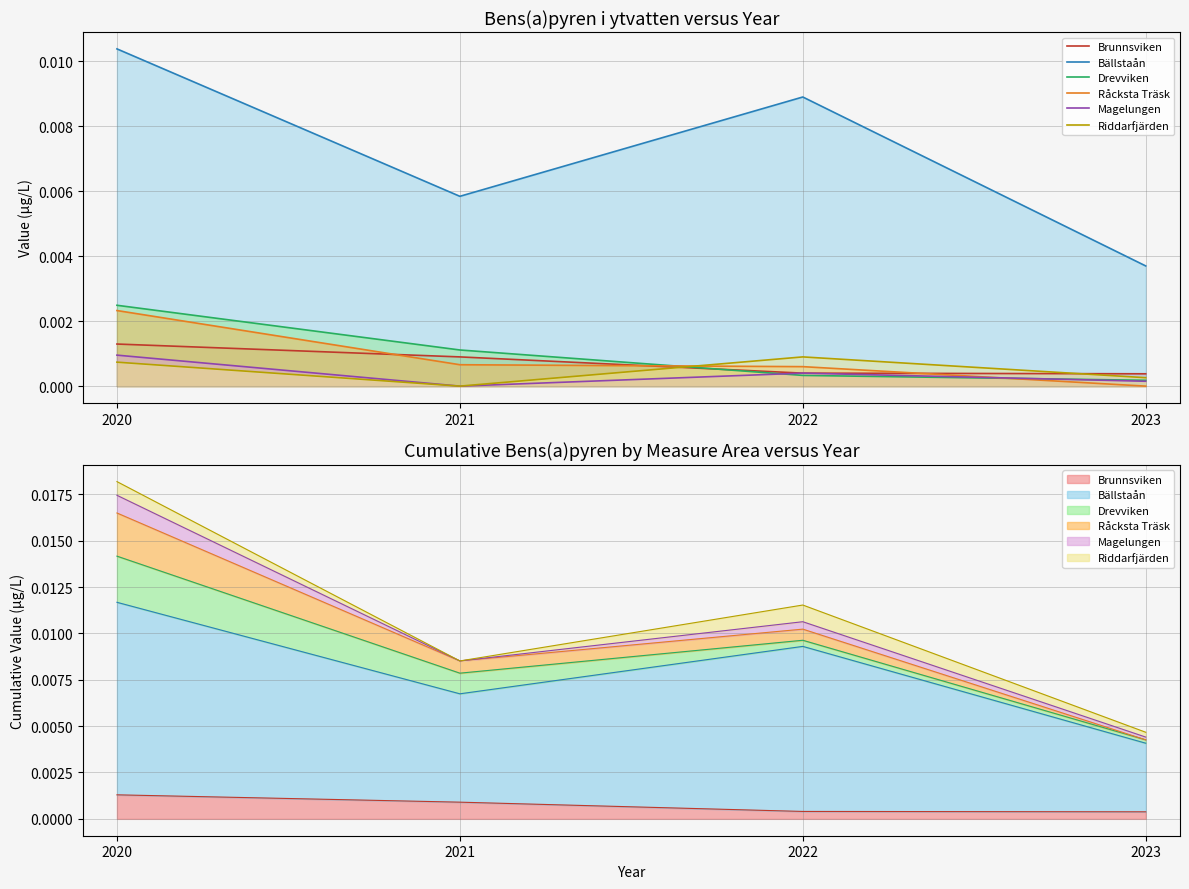

How many interior local valleys does the Bällstaån series have?

1